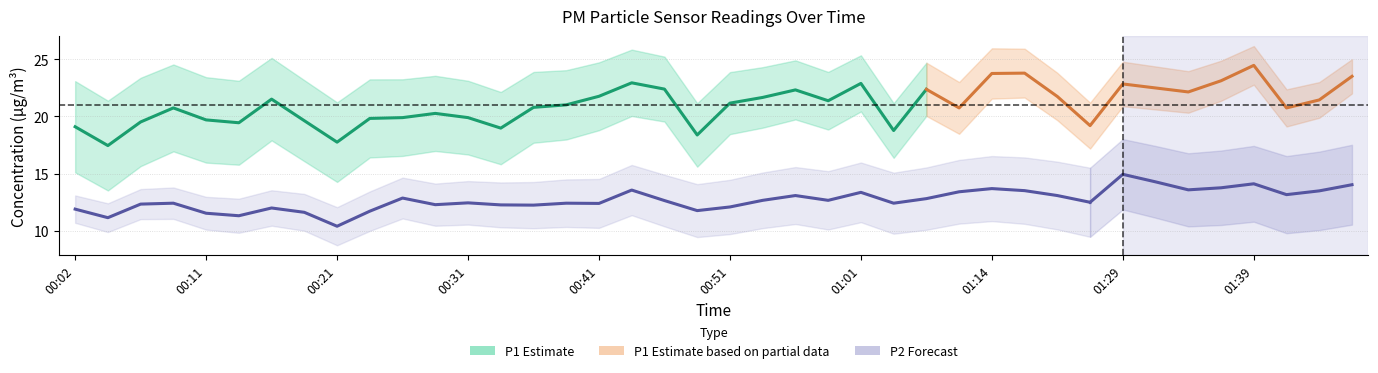

Which has a higher value, 01:16 or 01:41?

01:16